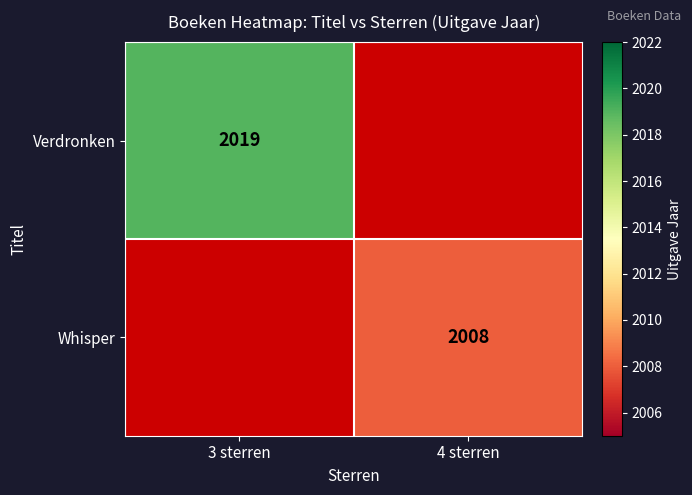

True or false: Whisper has a value of 3050 at 4 sterren.

False